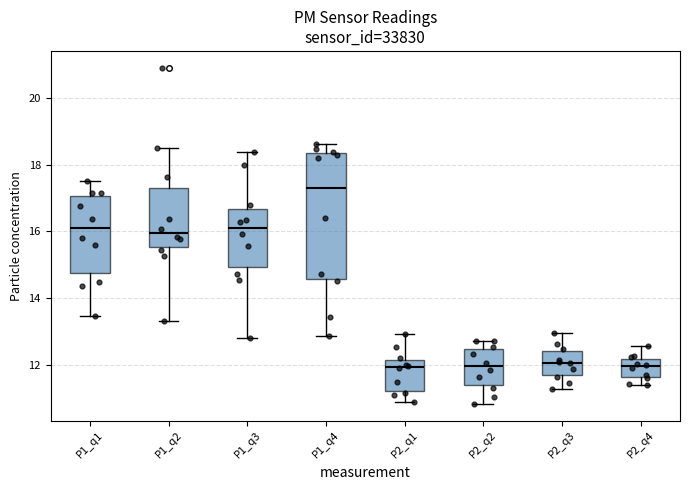

Which box has the highest median line?

P1_q4